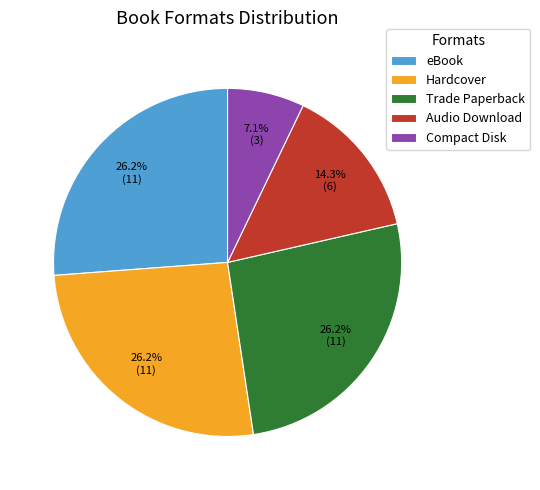

Is Hardcover the majority of the pie?

No